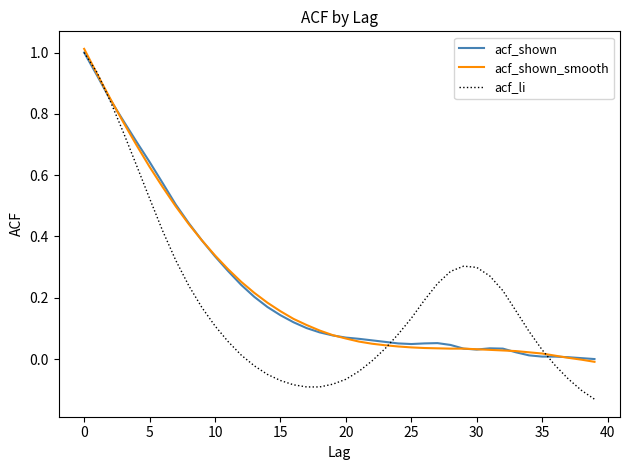

What is the maximum value shown in the chart?

1.0